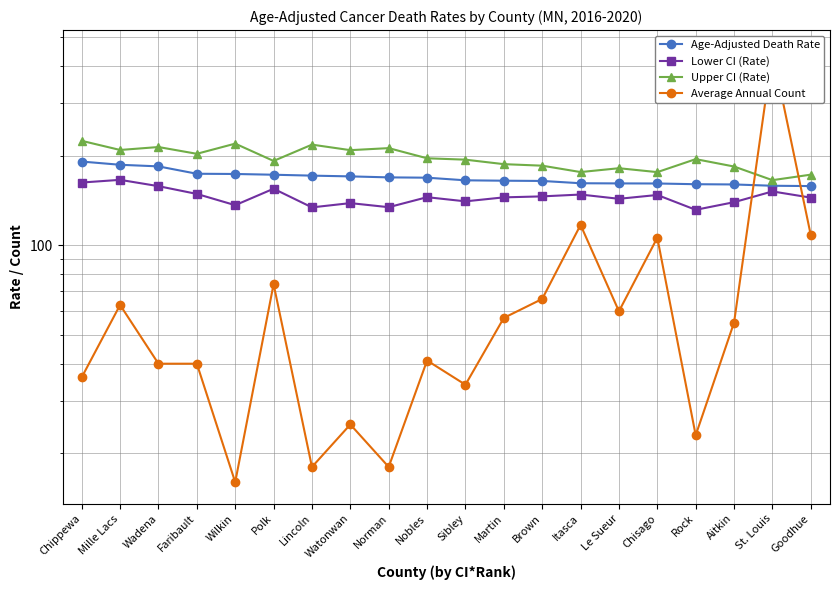

What is the value of the Age-Adjusted Death Rate point at the 12th from the left?

164.7